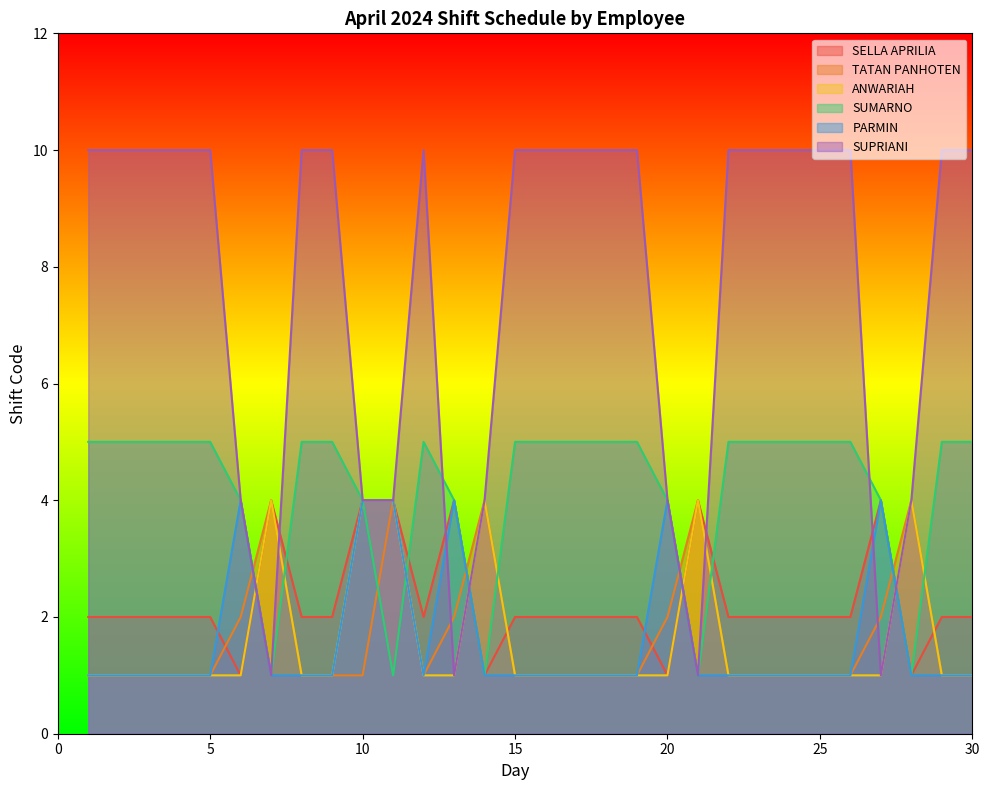

Reading left to right, extract all data points from this chart.

SELLA APRILIA: 1=2	2=2	3=2	4=2	5=2	6=1	7=4	8=2	9=2	10=4	11=4	12=2	13=4	14=1	15=2	16=2	17=2	18=2	19=2	20=1	21=4	22=2	23=2	24=2	25=2	26=2	27=4	28=1	29=2	30=2
TATAN PANHOTEN: 1=1	2=1	3=1	4=1	5=1	6=2	7=4	8=1	9=1	10=1	11=4	12=1	13=2	14=4	15=1	16=1	17=1	18=1	19=1	20=2	21=4	22=1	23=1	24=1	25=1	26=1	27=2	28=4	29=1	30=1
ANWARIAH: 1=1	2=1	3=1	4=1	5=1	6=1	7=4	8=1	9=1	10=4	11=4	12=1	13=1	14=4	15=1	16=1	17=1	18=1	19=1	20=1	21=4	22=1	23=1	24=1	25=1	26=1	27=1	28=4	29=1	30=1
SUMARNO: 1=5	2=5	3=5	4=5	5=5	6=4	7=1	8=5	9=5	10=4	11=1	12=5	13=4	14=1	15=5	16=5	17=5	18=5	19=5	20=4	21=1	22=5	23=5	24=5	25=5	26=5	27=4	28=1	29=5	30=5
PARMIN: 1=1	2=1	3=1	4=1	5=1	6=4	7=1	8=1	9=1	10=4	11=4	12=1	13=4	14=1	15=1	16=1	17=1	18=1	19=1	20=4	21=1	22=1	23=1	24=1	25=1	26=1	27=4	28=1	29=1	30=1
SUPRIANI: 1=10	2=10	3=10	4=10	5=10	6=4	7=1	8=10	9=10	10=4	11=4	12=10	13=1	14=4	15=10	16=10	17=10	18=10	19=10	20=4	21=1	22=10	23=10	24=10	25=10	26=10	27=1	28=4	29=10	30=10